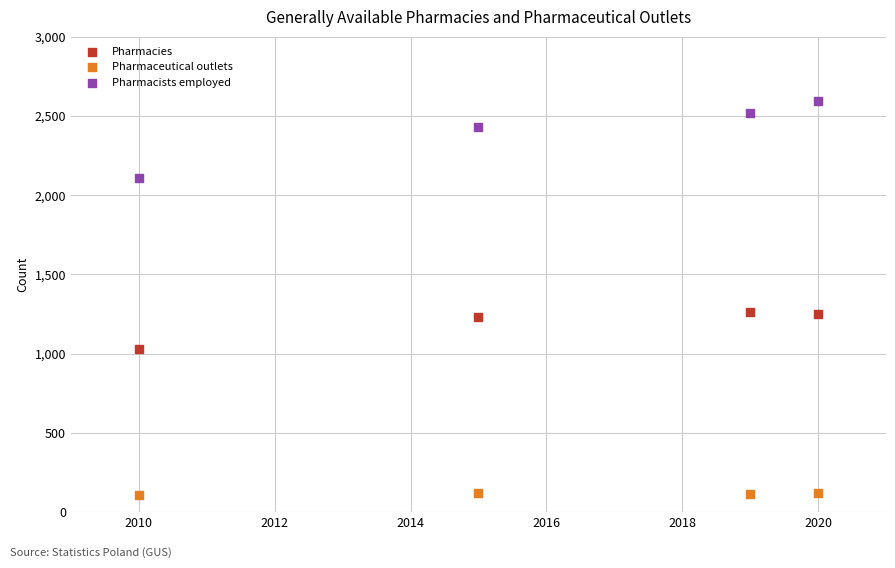

Which series has the widest spread of Y values?

Pharmacists employed